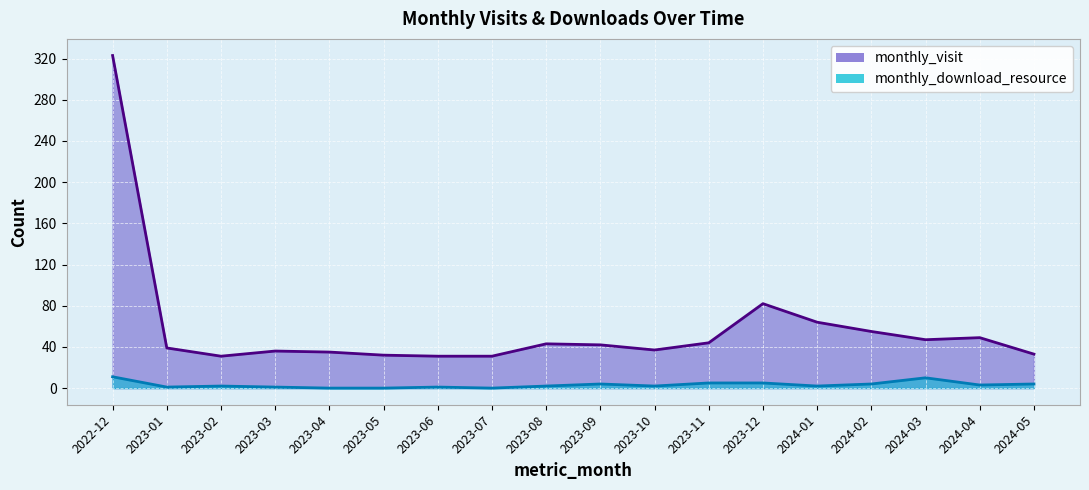

Which series has the largest total across all categories?

monthly_visit